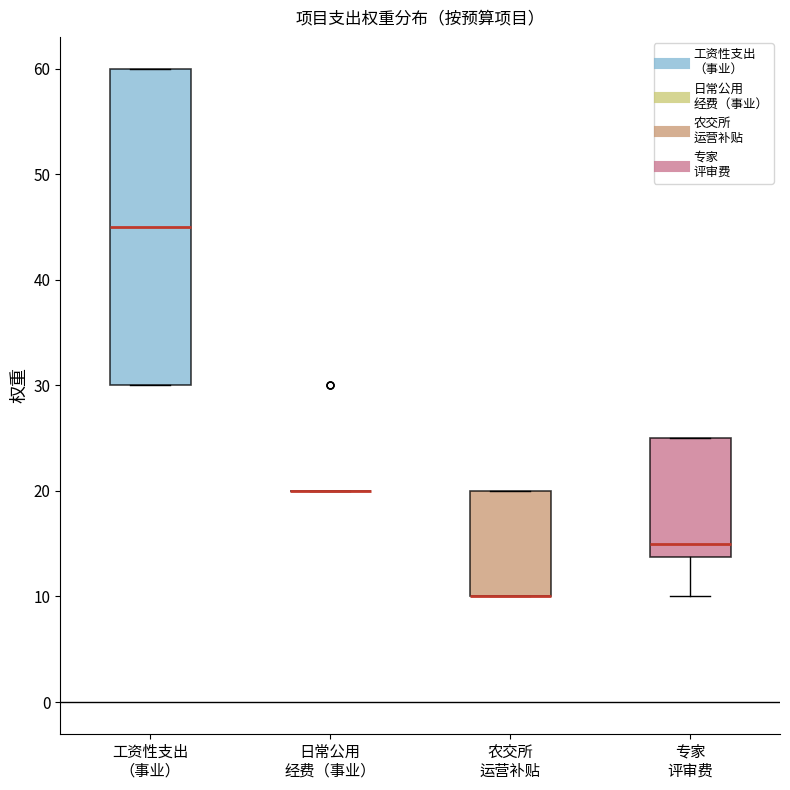

Reading left to right, transcribe this box plot: for each box, give where its median line is, the range the box spans, and where its two whiskers end, as read against the y-axis. The values are not printed on the chart, so give them approximately, as read against the axis.

工资性支出 （事业）: median 45, box 30 to 60, whiskers 30 to 60
日常公用 经费（事业）: box collapsed to a line at 20, whiskers 20 to 20
农交所 运营补贴: median 10 (drawn on the box's lower edge), box 10 to 20, whiskers 10 to 20
专家 评审费: median 15, box 14 to 25, whiskers 10 to 25